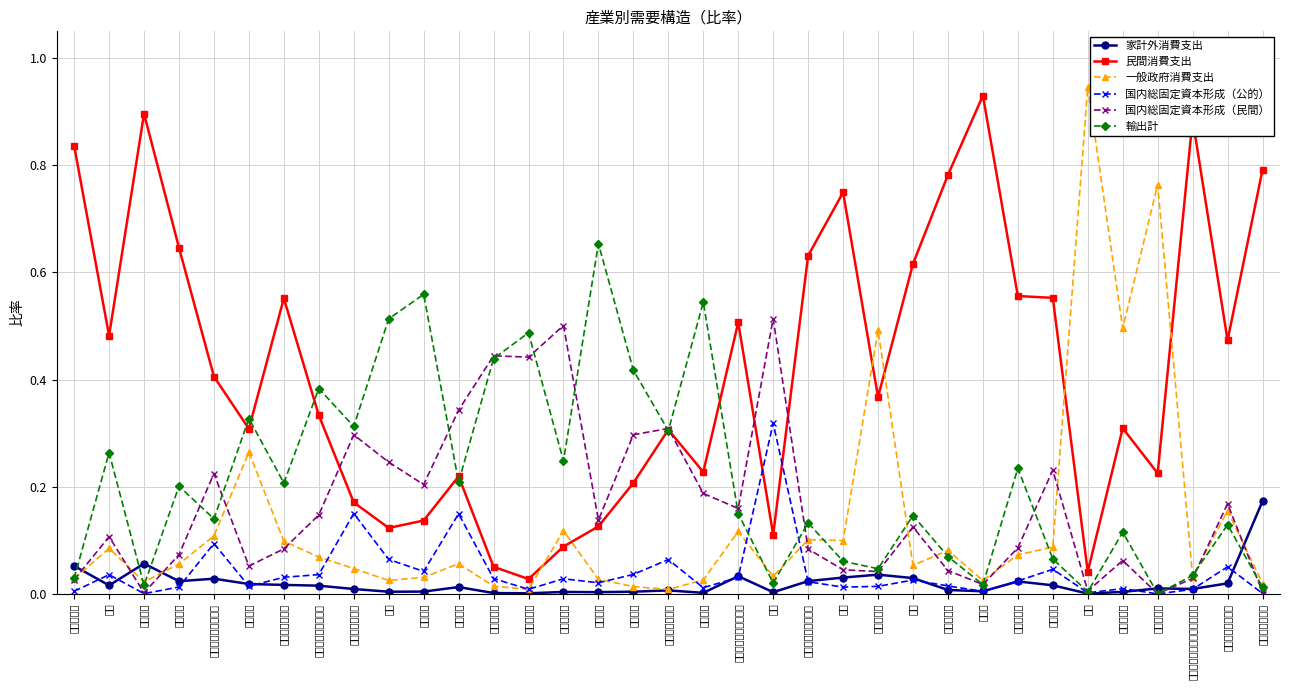

What position from the left is 化学製品?

6